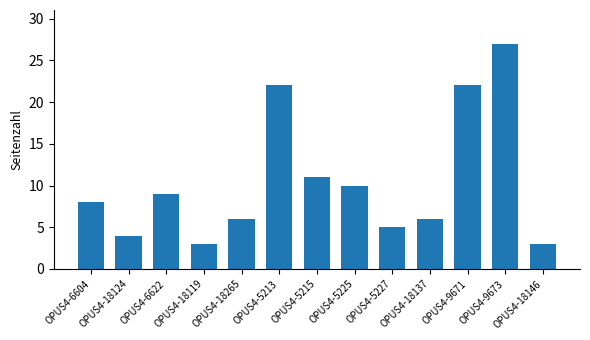

Where is the data nearest to the value 15?

OPUS4-5215